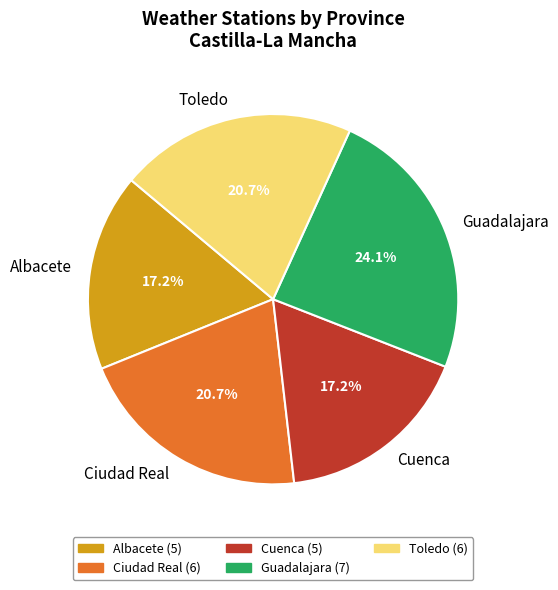

Which has a higher value, Cuenca or Ciudad Real?

Ciudad Real